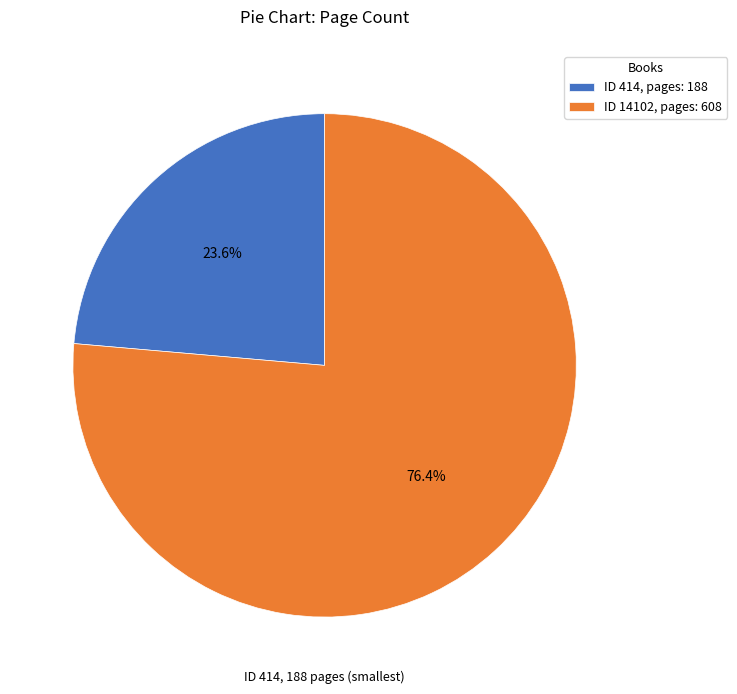

Which category has the smallest portion of the pie?

ID 414, pages: 188